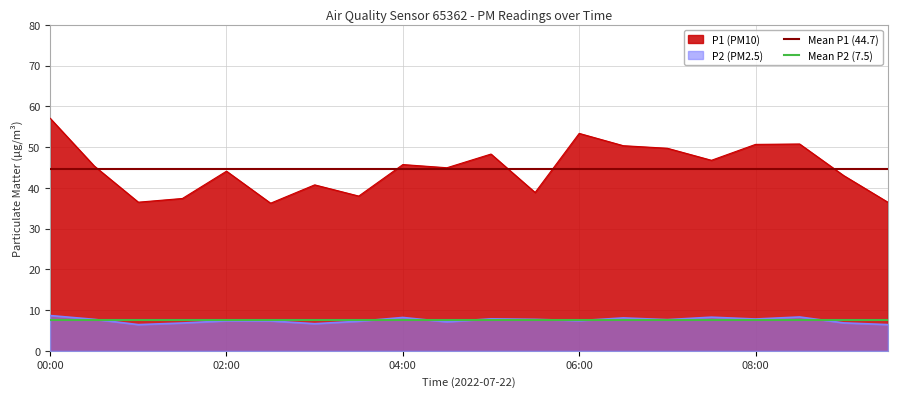

What is the sum of all Mean P1 (44.7) values?

89.4